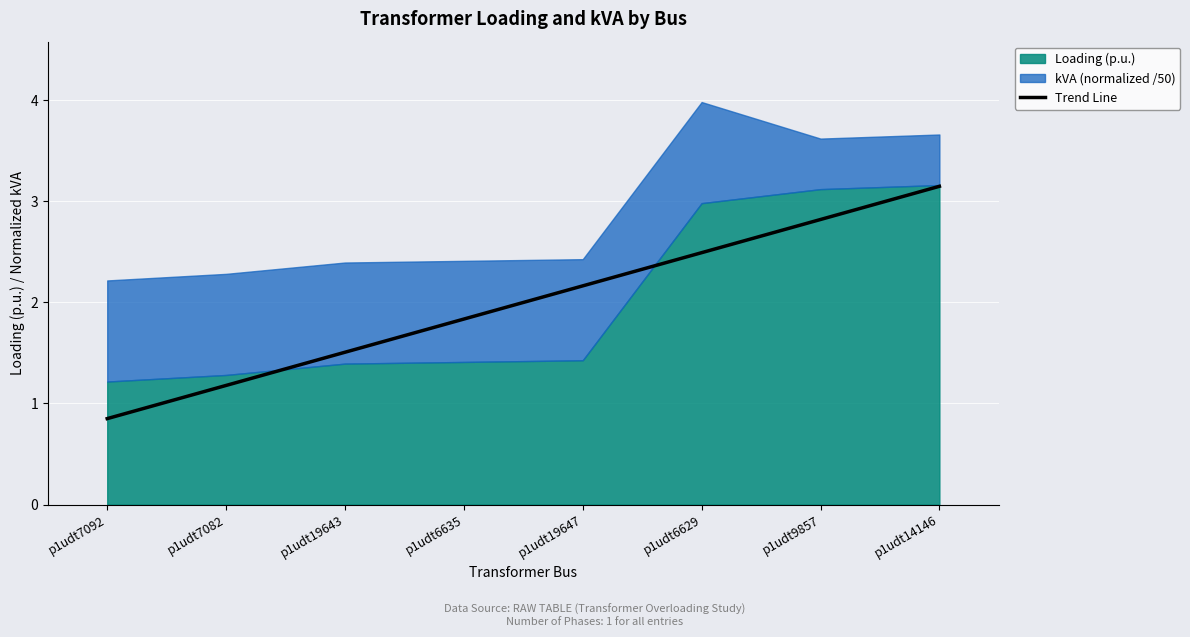

Reading left to right, extract all data points from this chart.

0.9	1.2	1.5	1.8	2.2	2.5	2.8	3.1